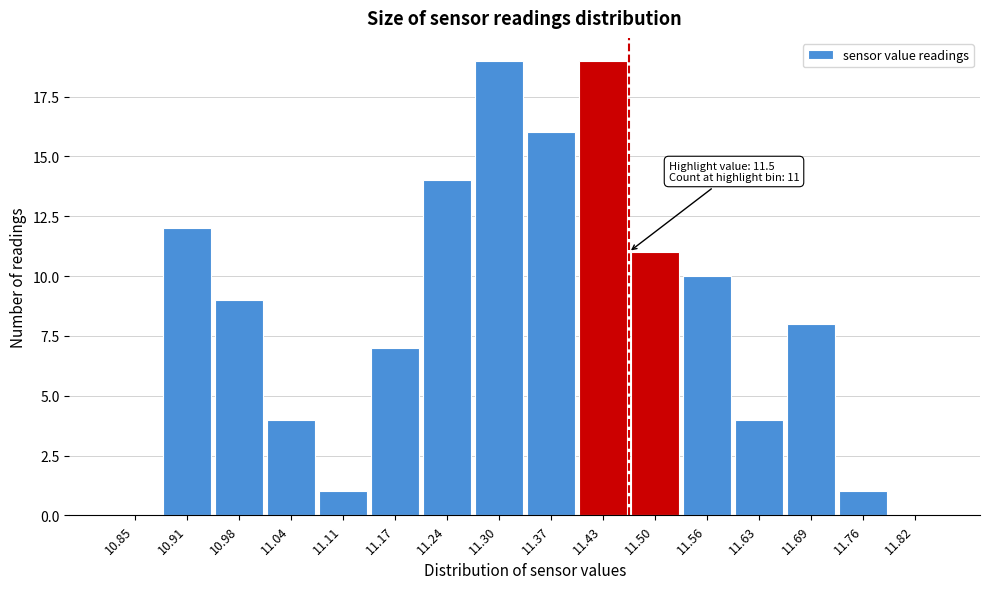

Reading right to left, transcribe all the data shown in this chart.

11.82=0	11.76=1	11.69=8	11.63=4	11.56=10	11.50=11	11.43=19	11.37=16	11.30=19	11.24=14	11.17=7	11.11=1	11.04=4	10.98=9	10.91=12	10.85=0